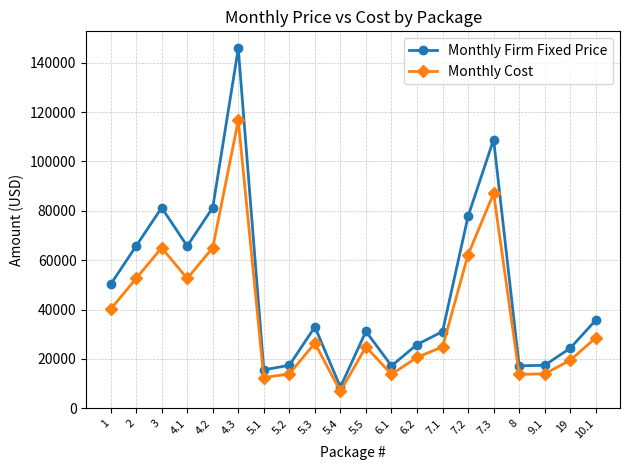

At which label does Monthly Cost reach its peak?

4.3